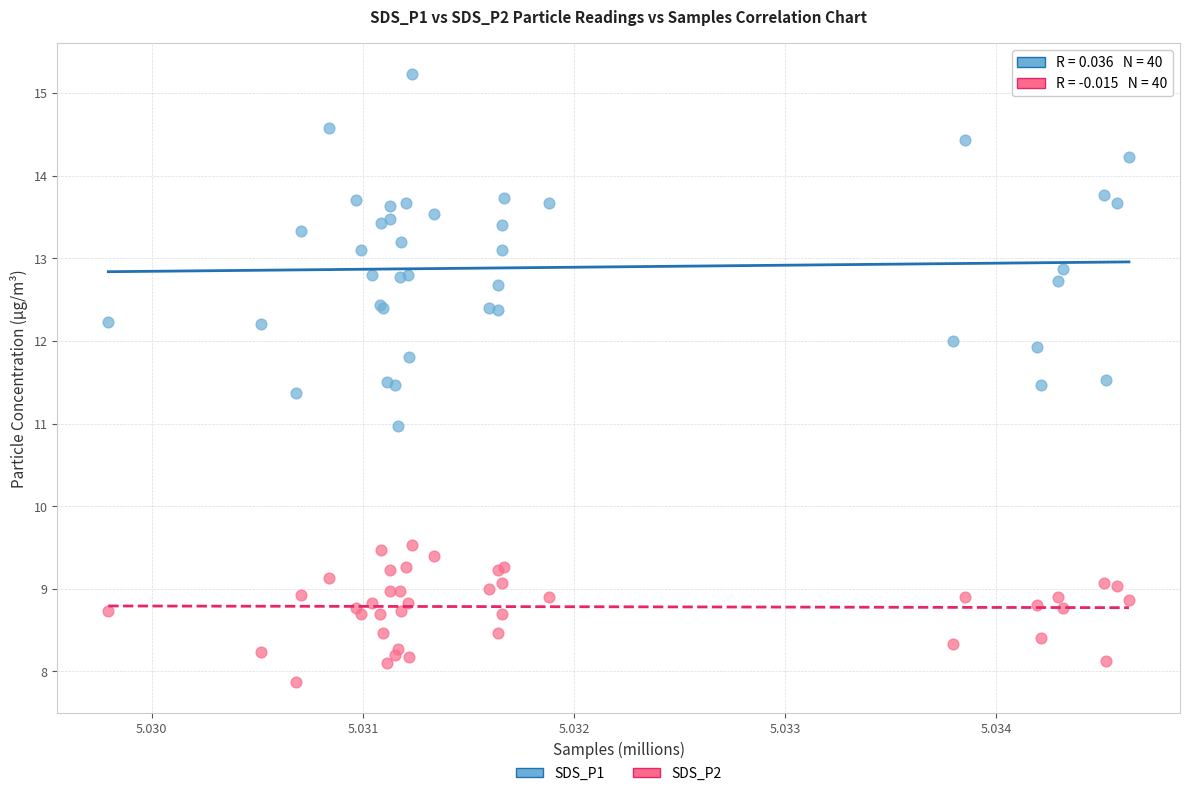

Which series contains the lowest Y value?

SDS_P2